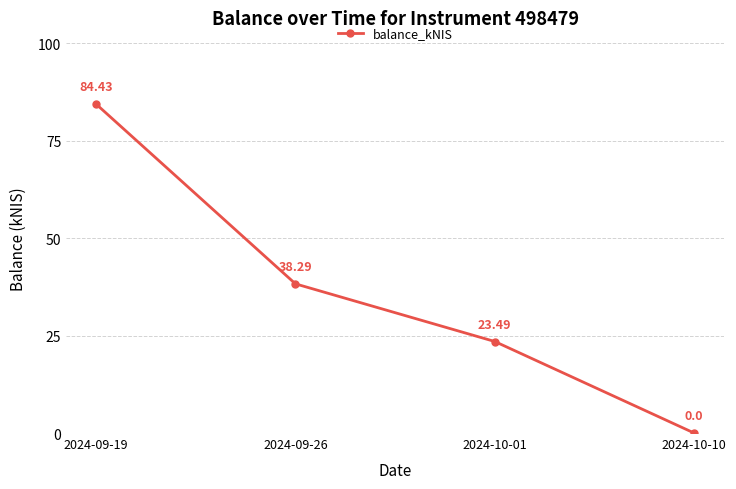

Where is the data nearest to the value 42?

2024-09-26